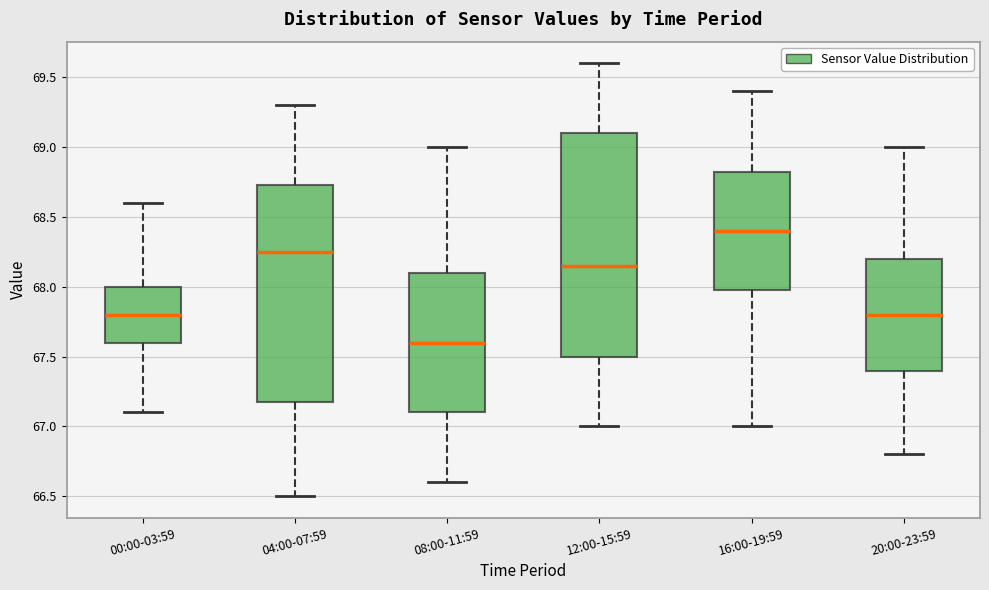

Reading left to right, read every box against the y-axis: the position of its median line, the range the box covers, and the ends of its whiskers. The values are not printed on the chart, so give them approximately, as read against the axis.

00:00-03:59: median 67.80, box 67.60 to 68.00, whiskers 67.10 to 68.60
04:00-07:59: median 68.25, box 67.20 to 68.75, whiskers 66.50 to 69.30
08:00-11:59: median 67.60, box 67.10 to 68.10, whiskers 66.60 to 69.00
12:00-15:59: median 68.15, box 67.50 to 69.10, whiskers 67.00 to 69.60
16:00-19:59: median 68.40, box 68.00 to 68.85, whiskers 67.00 to 69.40
20:00-23:59: median 67.80, box 67.40 to 68.20, whiskers 66.80 to 69.00